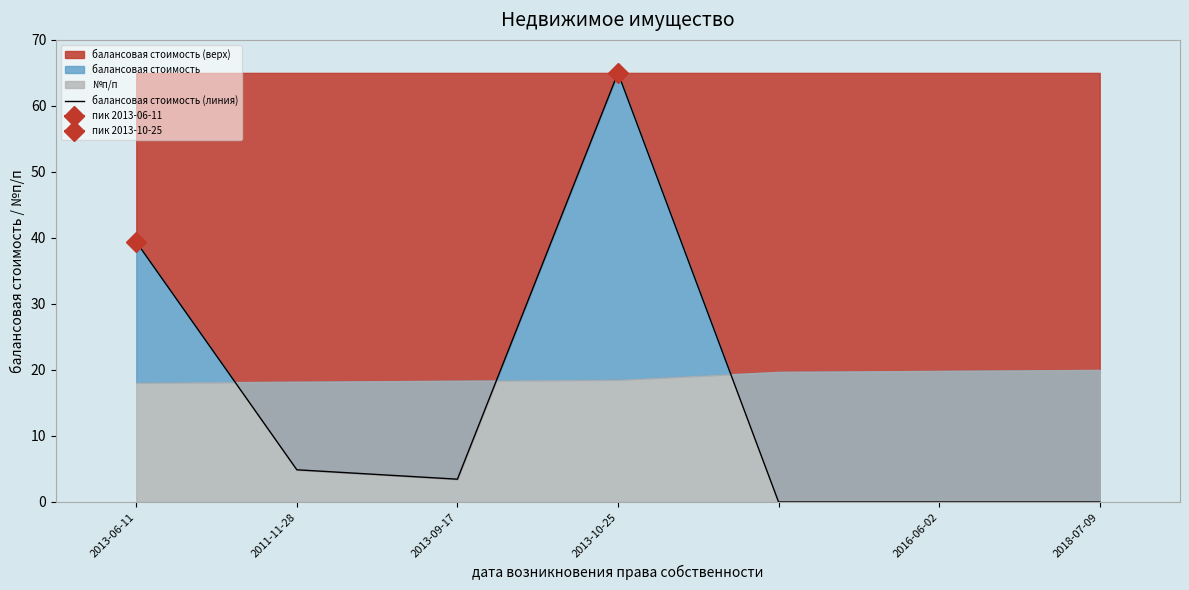

True or false: the data has more than 2 interior local peaks.

False